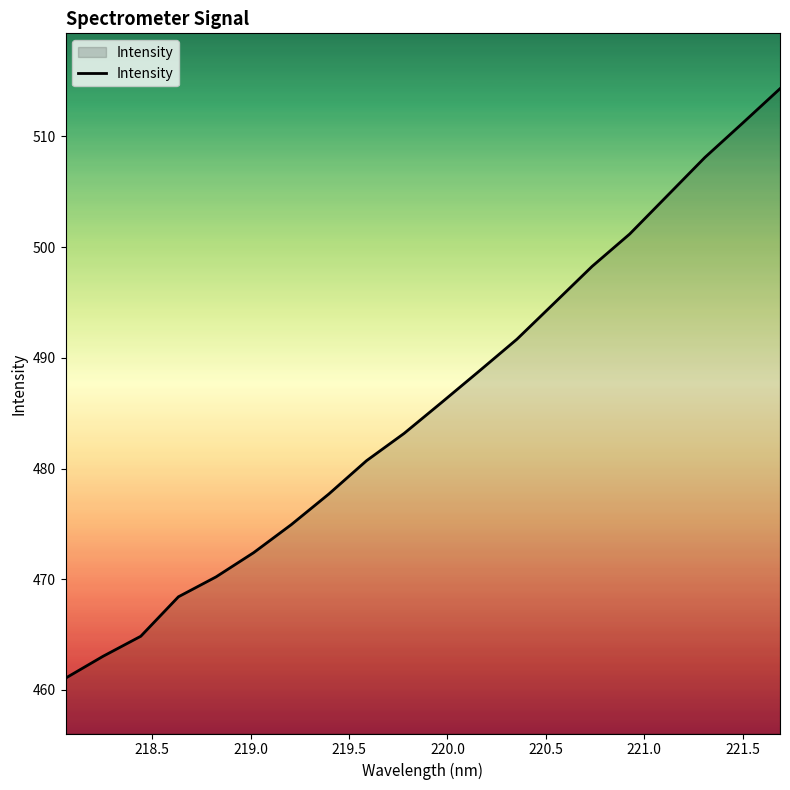

What is the greatest value displayed?

514.3